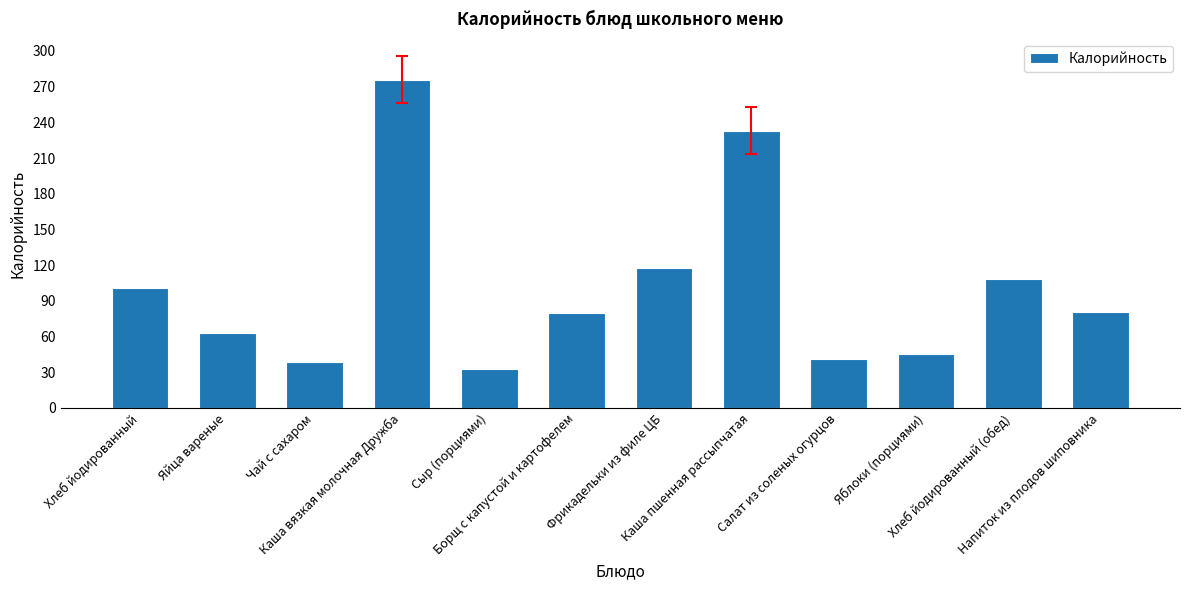

What is the value of the 12th bar from the left?

81